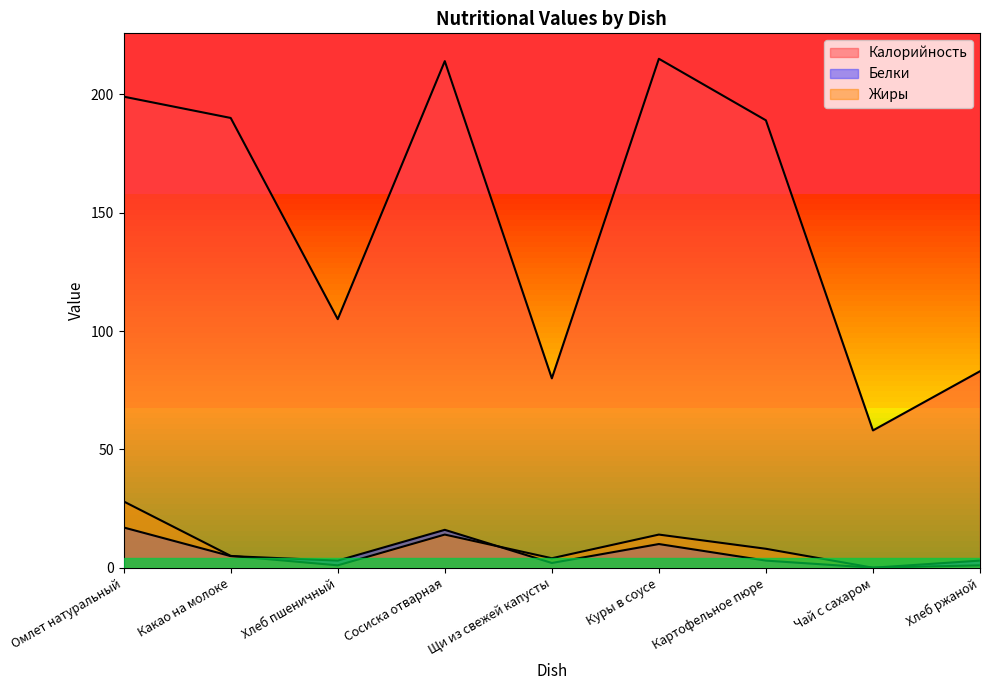

At which category does Калорийность reach its first local peak?

Сосиска отварная